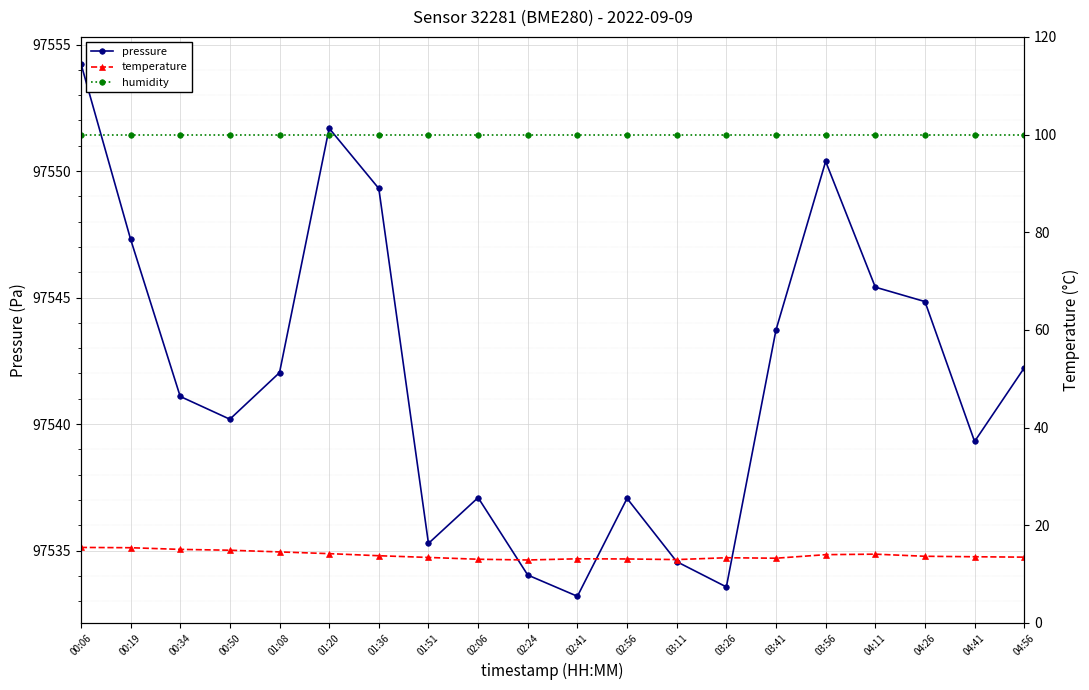

Reading left to right, transcribe all the data shown in this chart.

pressure: 00:06=97554.2	00:19=97547.3	00:34=97541.1	00:50=97540.2	01:08=97542.0	01:20=97551.7	01:36=97549.3	01:51=97535.3	02:06=97537.1	02:24=97534.0	02:41=97533.2	02:56=97537.1	03:11=97534.6	03:26=97533.6	03:41=97543.7	03:56=97550.4	04:11=97545.4	04:26=97544.8	04:41=97539.3	04:56=97542.2
temperature: 00:06=15.5	00:19=15.4	00:34=15.1	00:50=14.9	01:08=14.5	01:20=14.2	01:36=13.8	01:51=13.4	02:06=13.0	02:24=12.9	02:41=13.1	02:56=13.1	03:11=13.0	03:26=13.3	03:41=13.2	03:56=14.0	04:11=14.1	04:26=13.7	04:41=13.6	04:56=13.5
humidity: 00:06=100.0	00:19=100.0	00:34=100.0	00:50=100.0	01:08=100.0	01:20=100.0	01:36=100.0	01:51=100.0	02:06=100.0	02:24=100.0	02:41=100.0	02:56=100.0	03:11=100.0	03:26=100.0	03:41=100.0	03:56=100.0	04:11=100.0	04:26=100.0	04:41=100.0	04:56=100.0